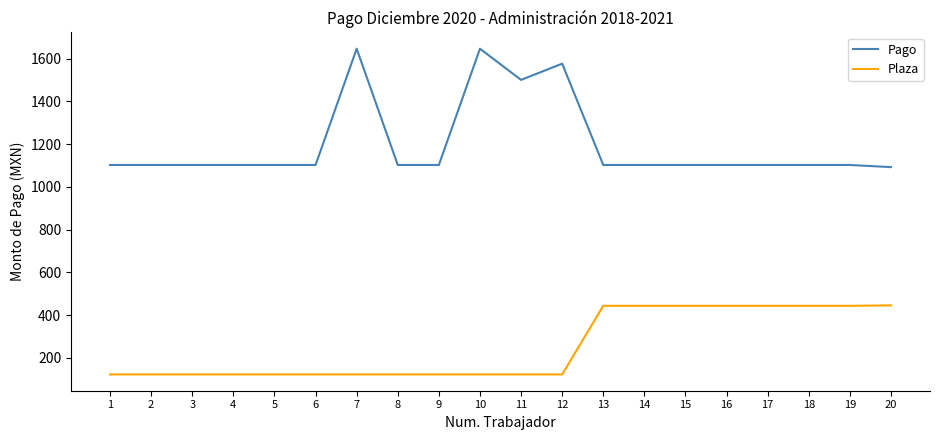

Between 2 and 19, which series saw the biggest shift?

Plaza